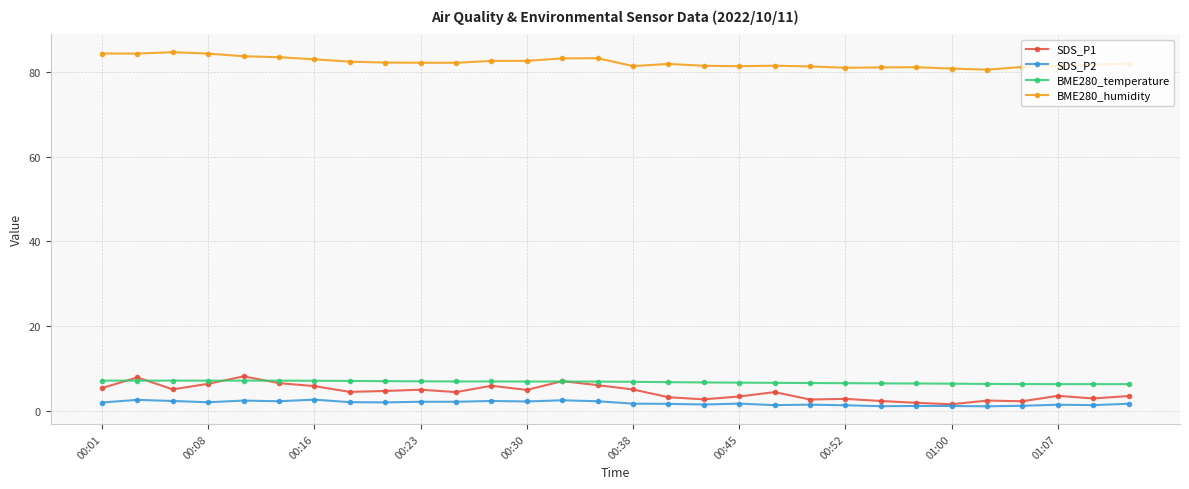

True or false: SDS_P1 has more than 2 interior local peaks.

True